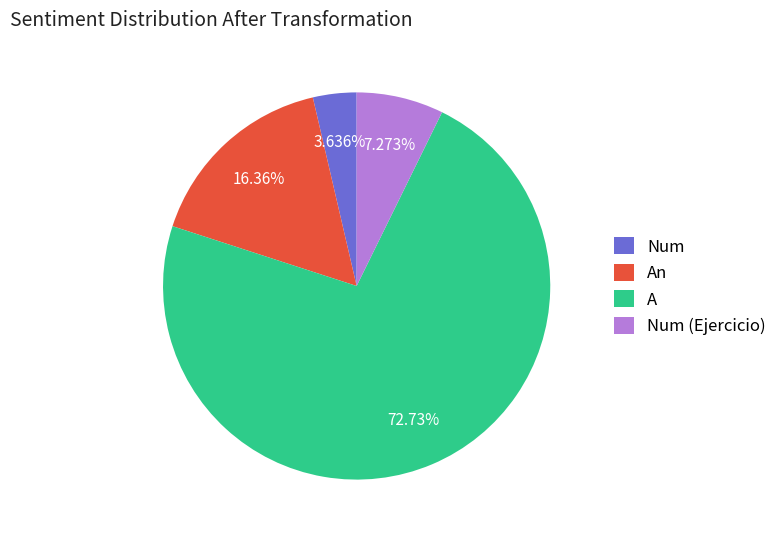

To the nearest percent, what is the difference between the largest and smallest slice percentages?

69%